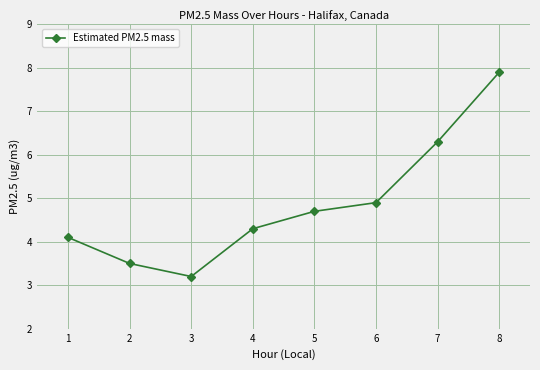

Is this an area chart (filled region under the line)?

No